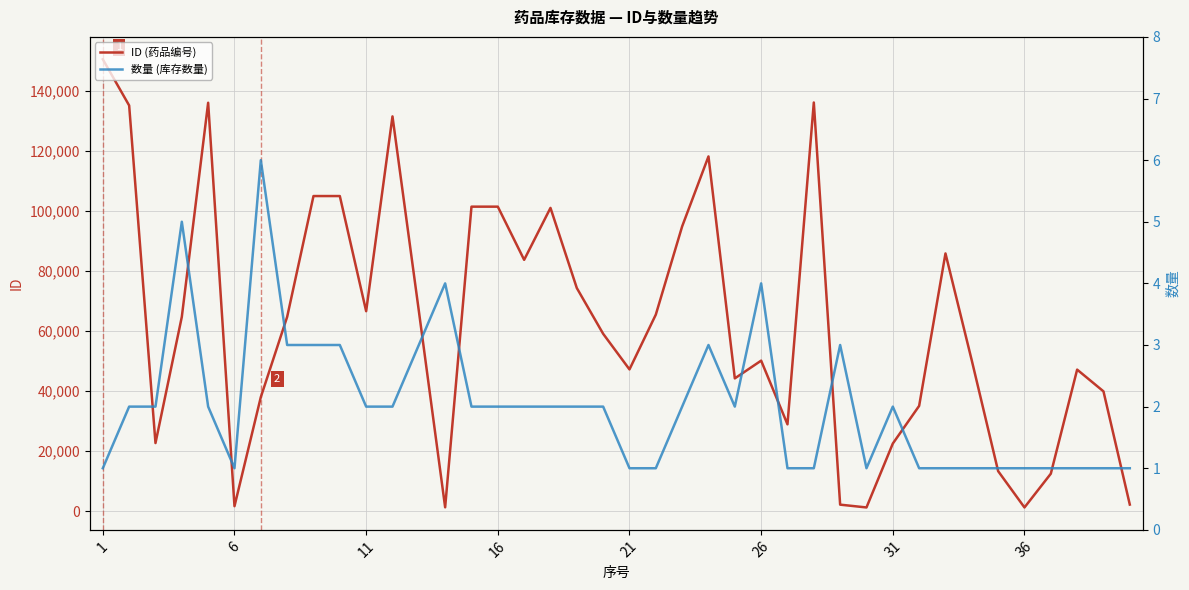

Count the number of categories in the chart.

40